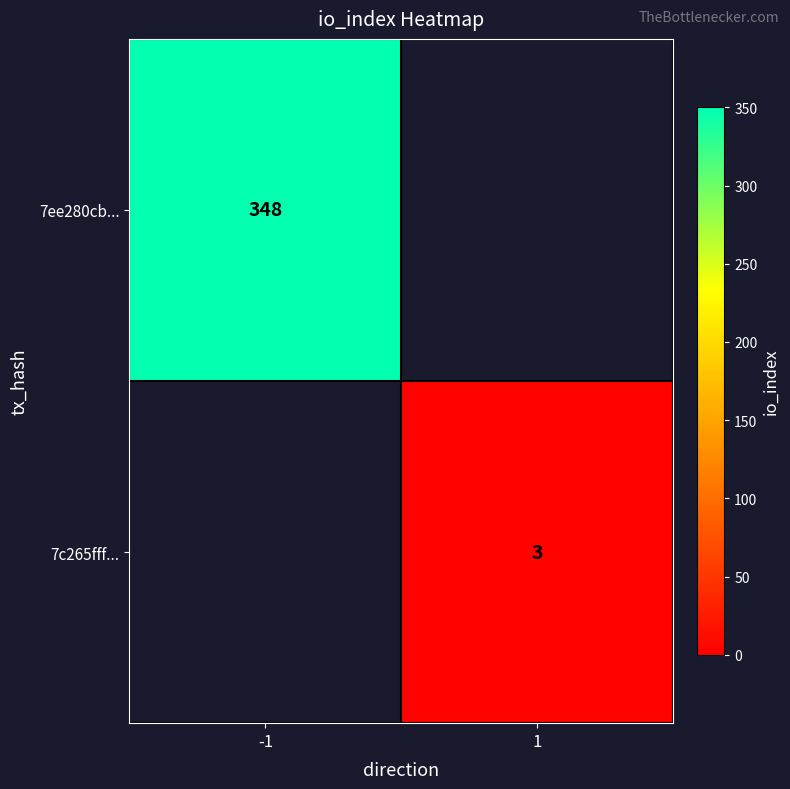

How many data points does each series have?

2